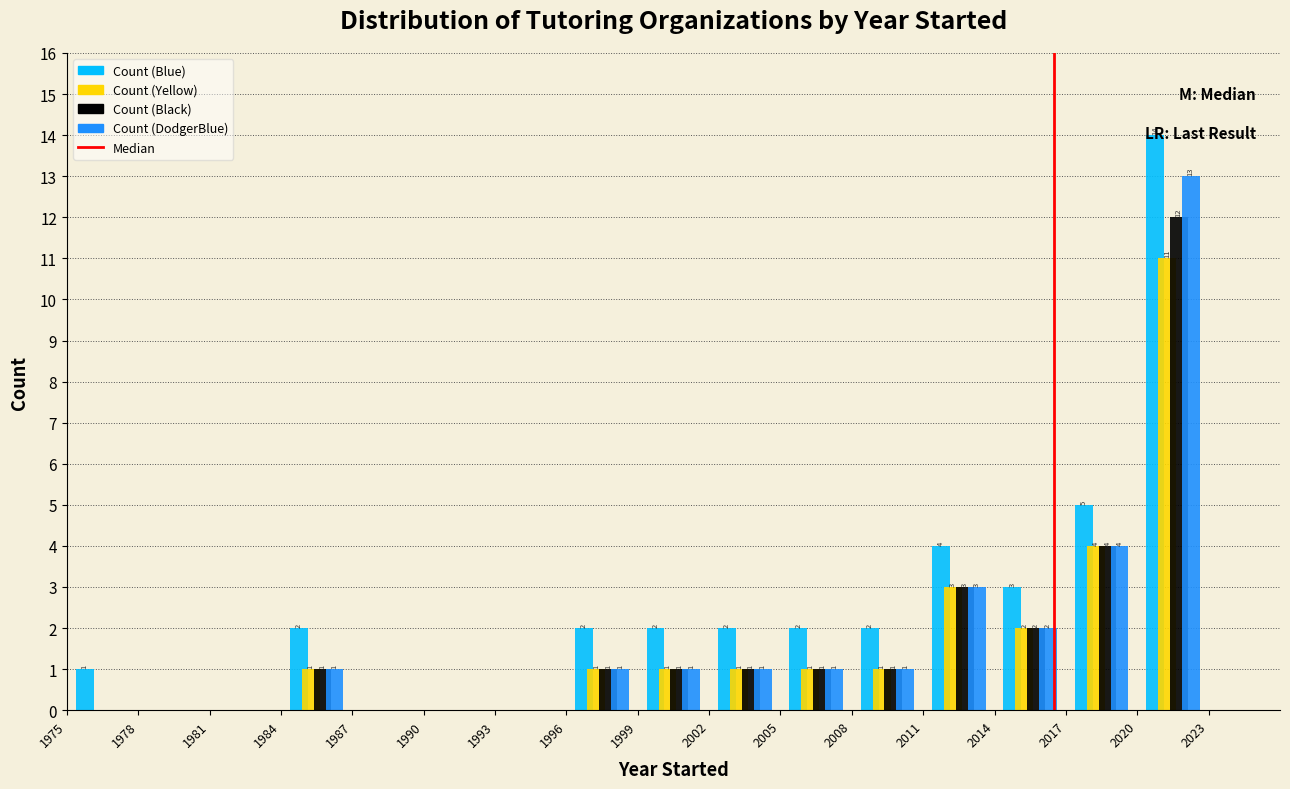

In the Count (Yellow) series, which range on the x-axis has the tallest bar?

2020 to 2023